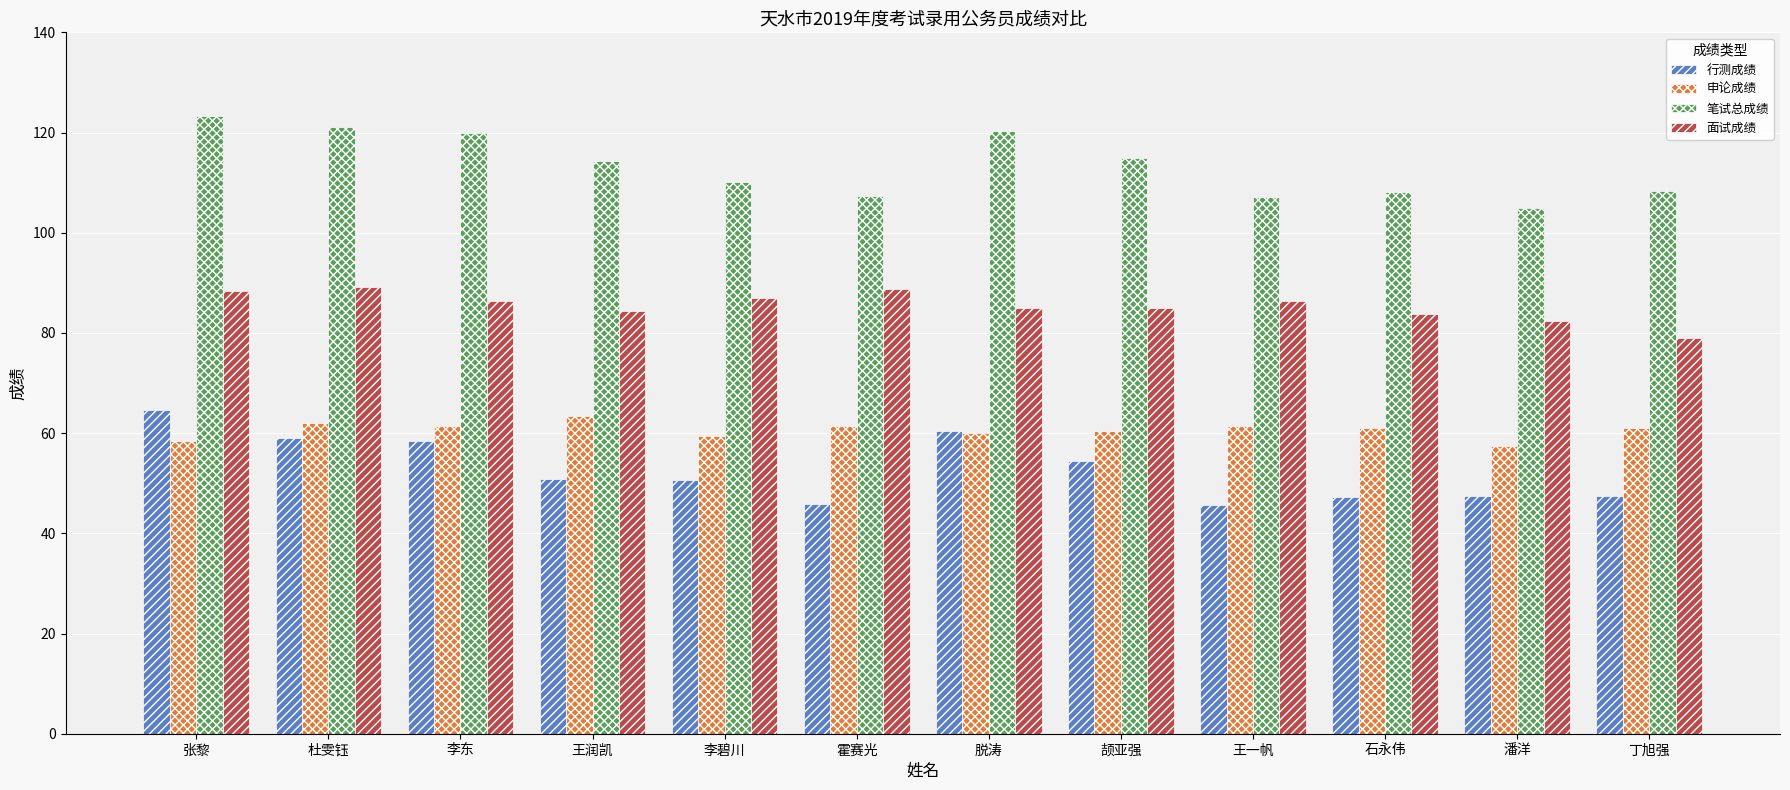

True or false: 笔试总成绩 has a value of 123.2 at 张黎.

True